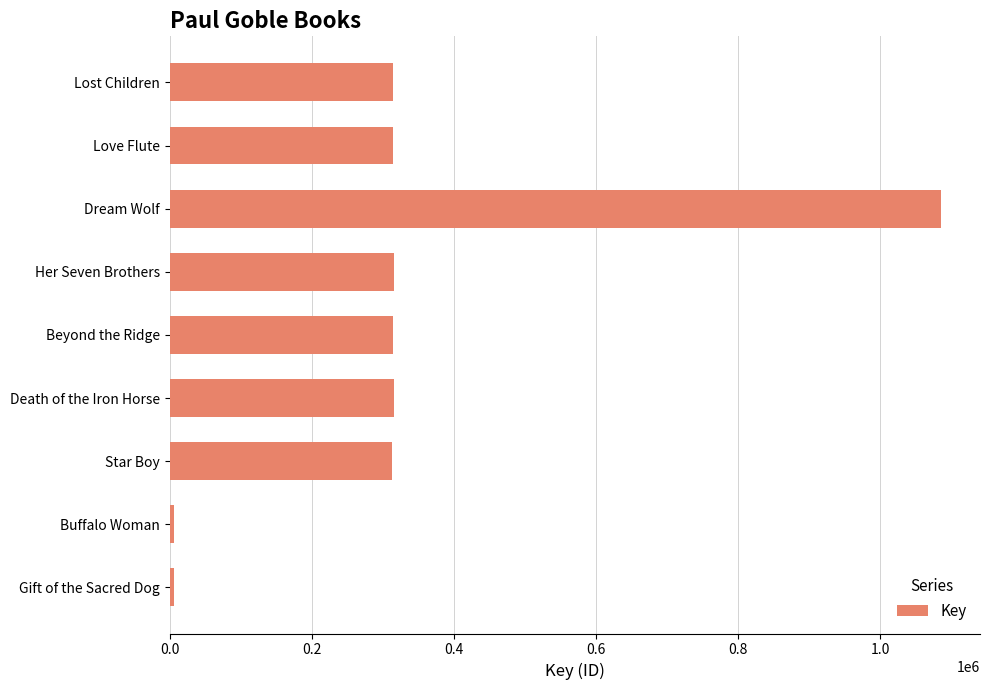

What is the maximum value shown in the chart?

1086211